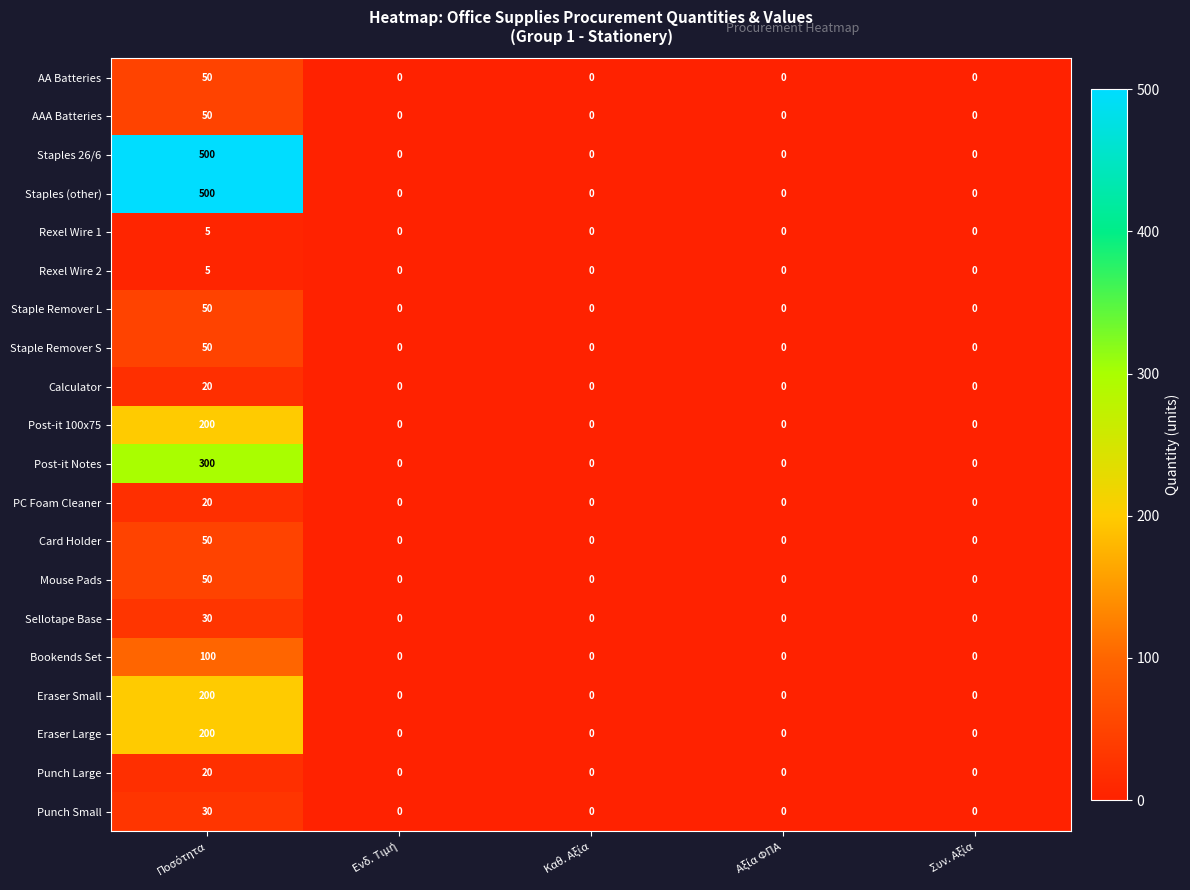

Count the number of data series in this chart.

20